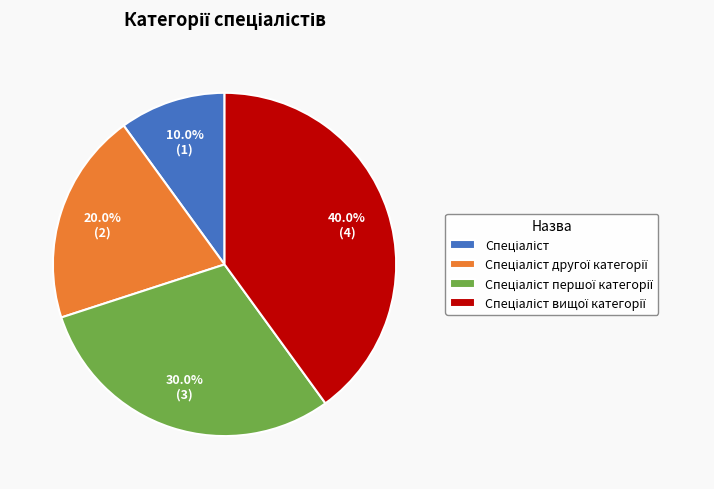

Does any single category account for the majority?

No